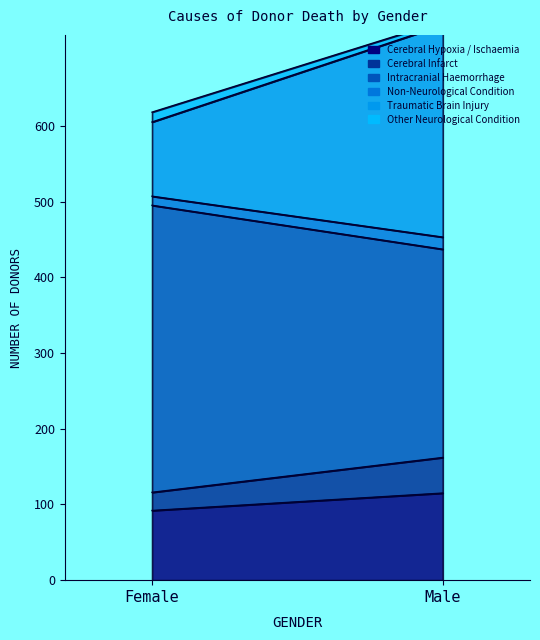

How many data points does each series have?

2